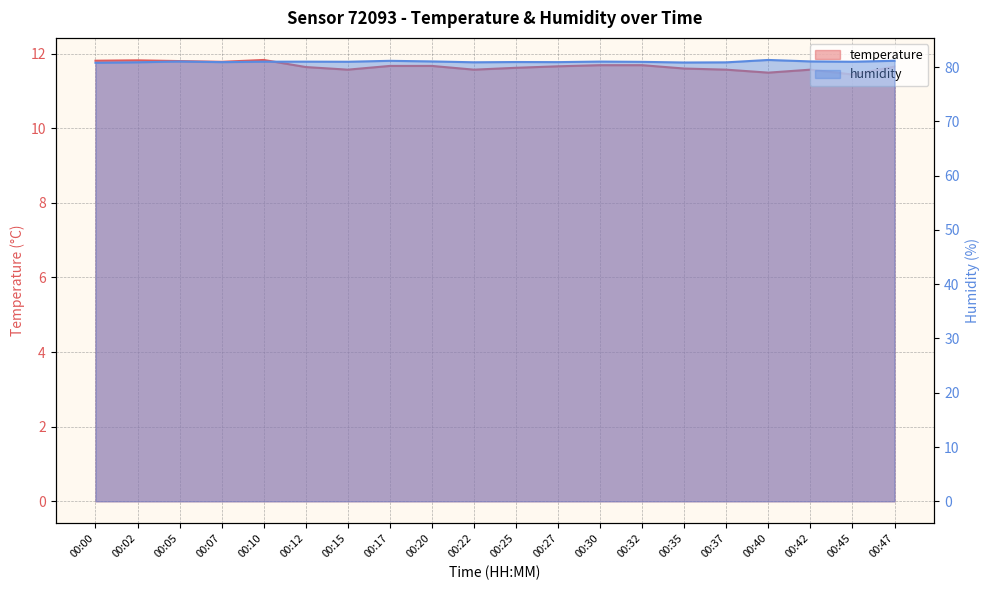

Reading left to right, what are all the values shown in this chart?

temperature: 11.8	11.8	11.8	11.8	11.8	11.6	11.6	11.7	11.7	11.6	11.6	11.7	11.7	11.7	11.6	11.6	11.5	11.6	11.4	11.7
humidity: 80.8	80.9	81.0	80.9	81.0	81.0	81.0	81.1	81.0	80.9	80.9	80.9	81.0	81.0	80.8	80.9	81.3	81.0	81.0	81.2